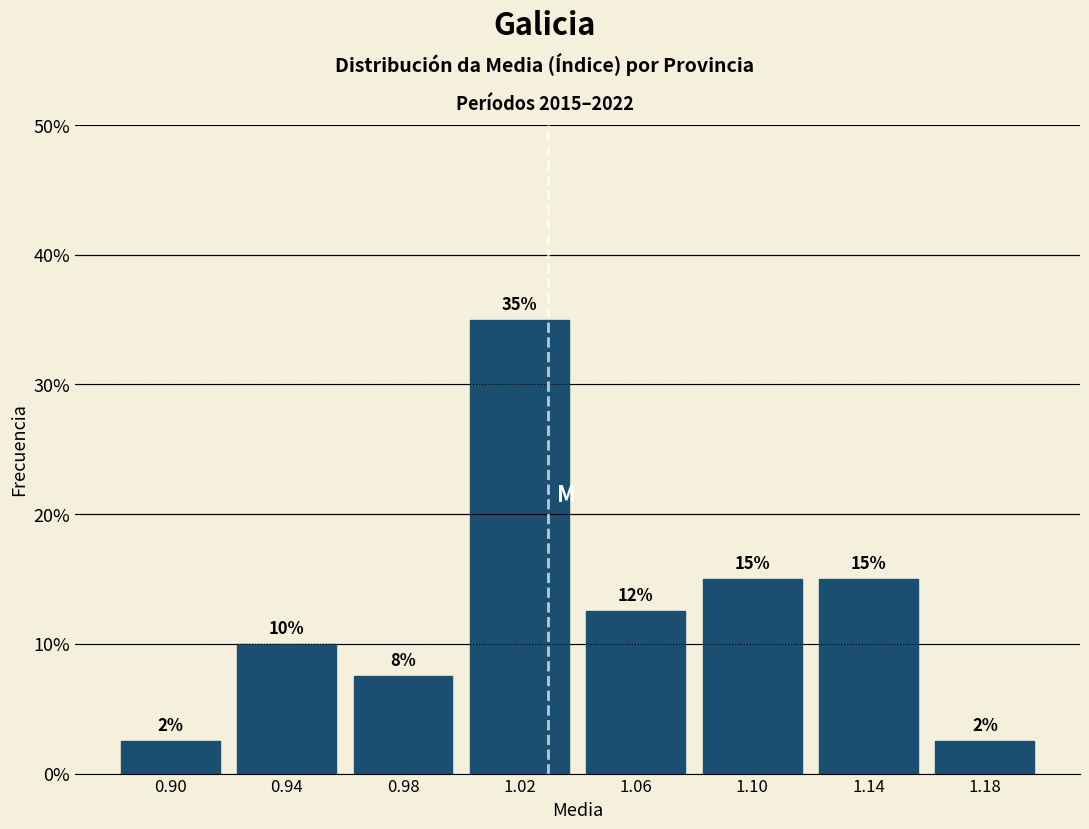

Which range on the x-axis has the tallest bar?

1.00 to 1.04